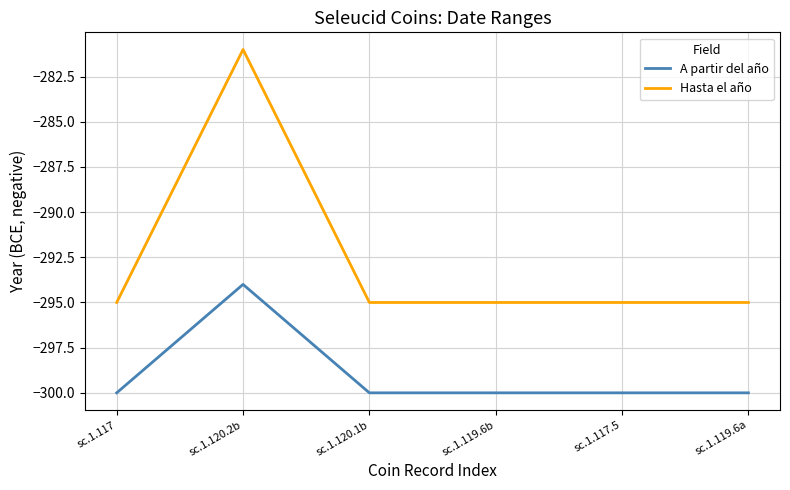

True or false: A partir del año and Hasta el año intersect in this chart.

False